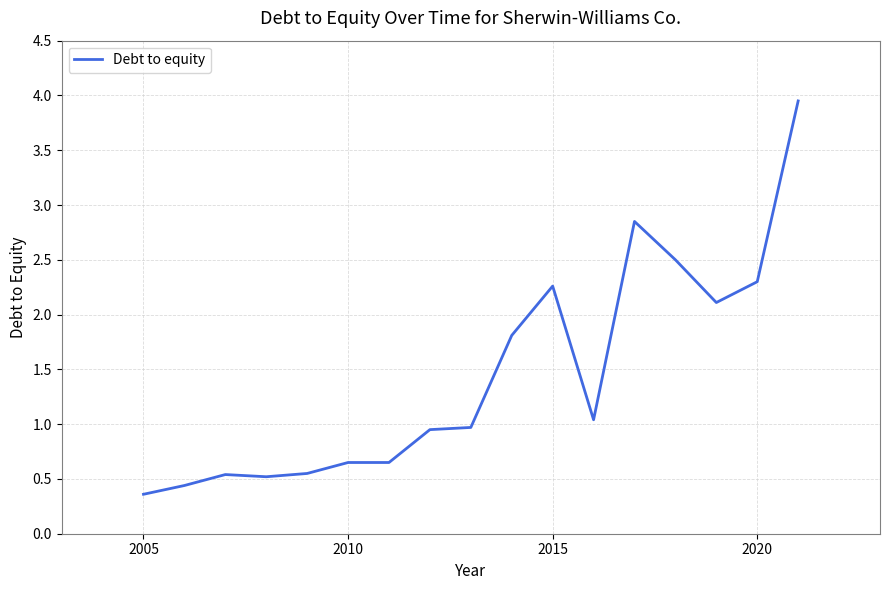

What is the minimum value shown in the chart?

0.4